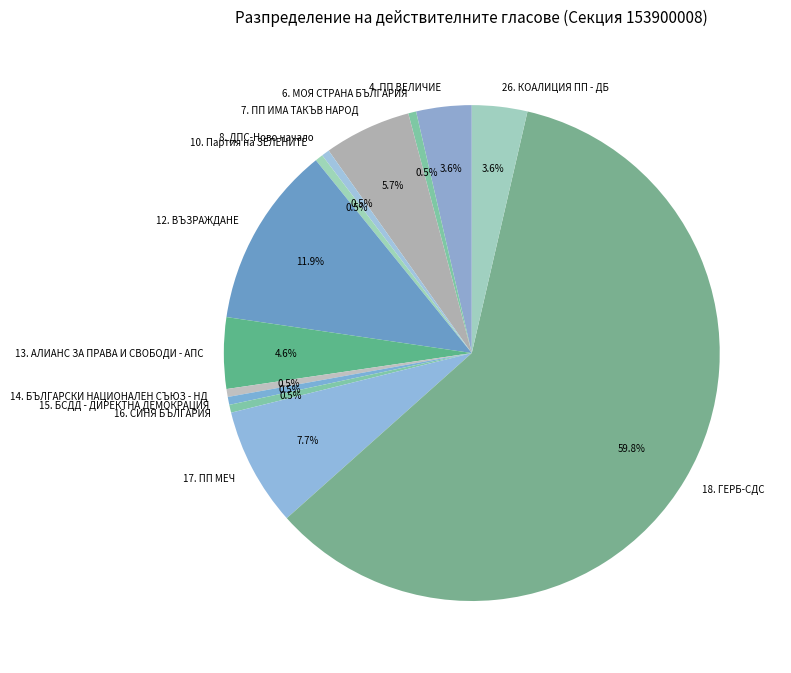

What is the largest slice in the pie chart?

18. ГЕРБ-СДС